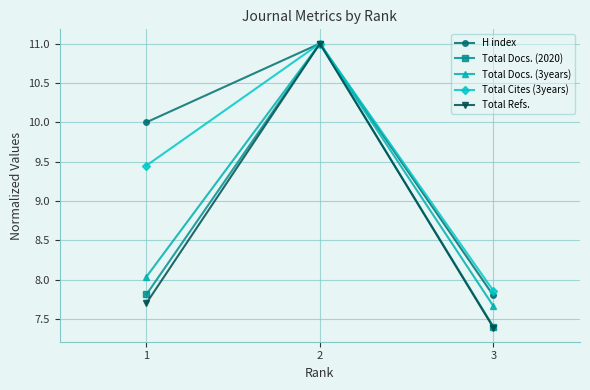

At which category is the sum across all series the highest?

2